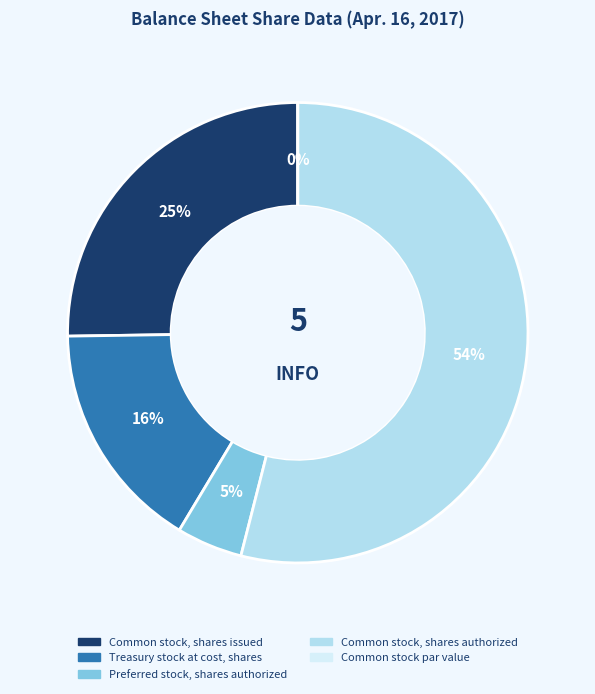

Which category accounts for the majority?

Common stock, shares authorized